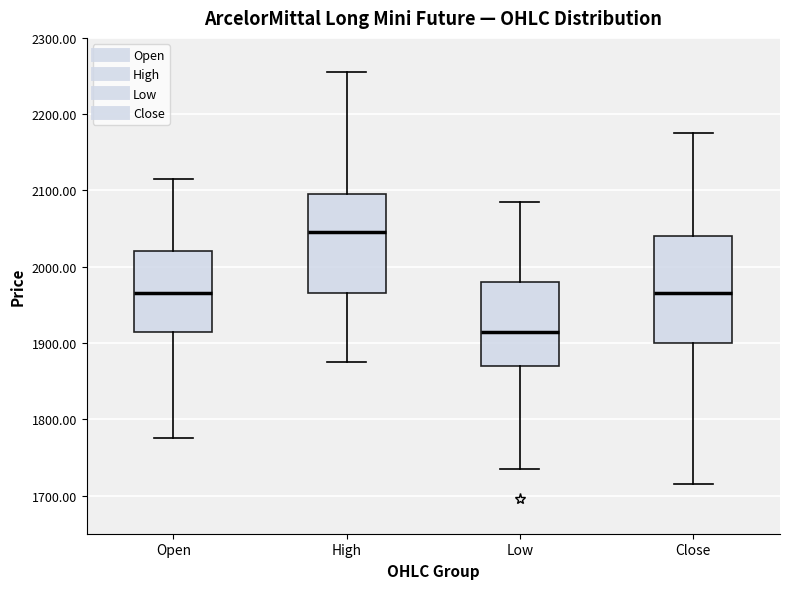

Reading left to right, read every box against the y-axis: the position of its median line, the range the box covers, and the ends of its whiskers. The values are not printed on the chart, so give them approximately, as read against the axis.

Open: median 1970, box 1920 to 2020, whiskers 1780 to 2120
High: median 2050, box 1970 to 2100, whiskers 1880 to 2260
Low: median 1920, box 1870 to 1980, whiskers 1740 to 2090
Close: median 1970, box 1900 to 2040, whiskers 1720 to 2180